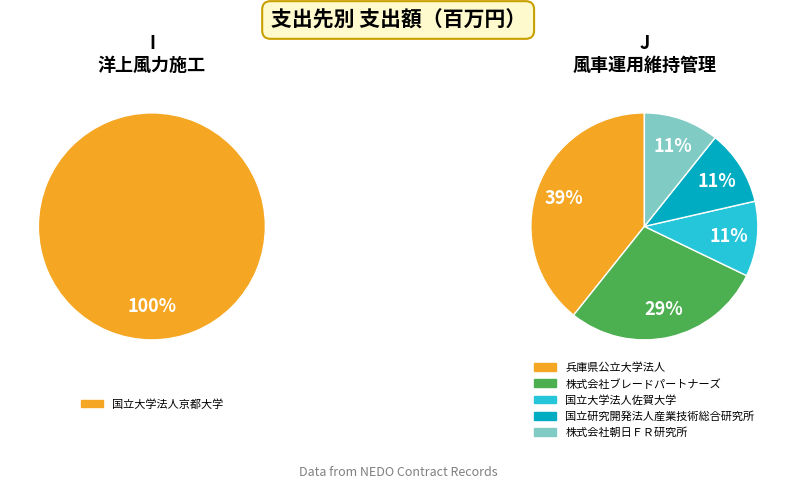

Which series has the widest spread of values?

I